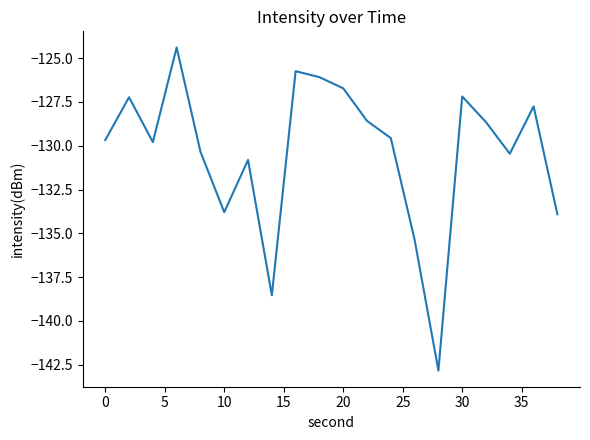

What is the minimum value shown in the chart?

-142.8